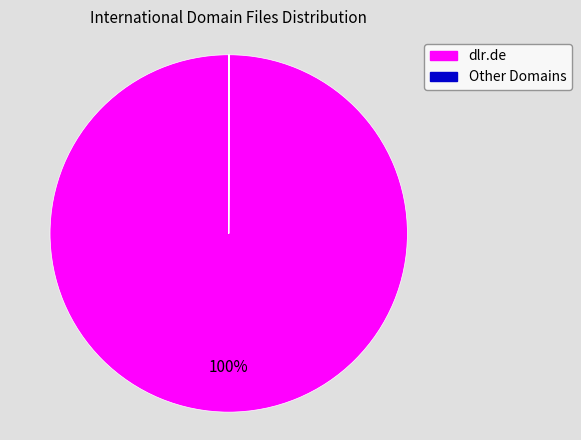

What is the largest slice in the pie chart?

dlr.de